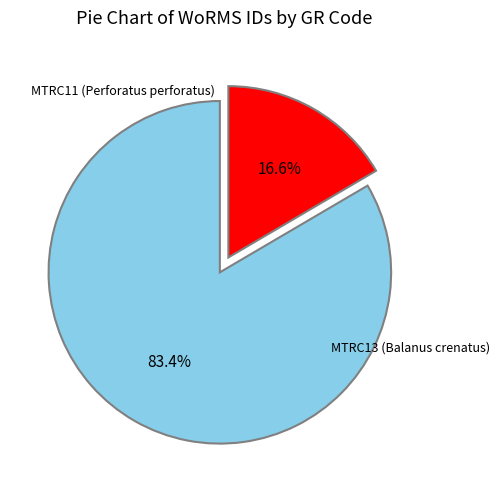

Does any single category account for the majority?

Yes